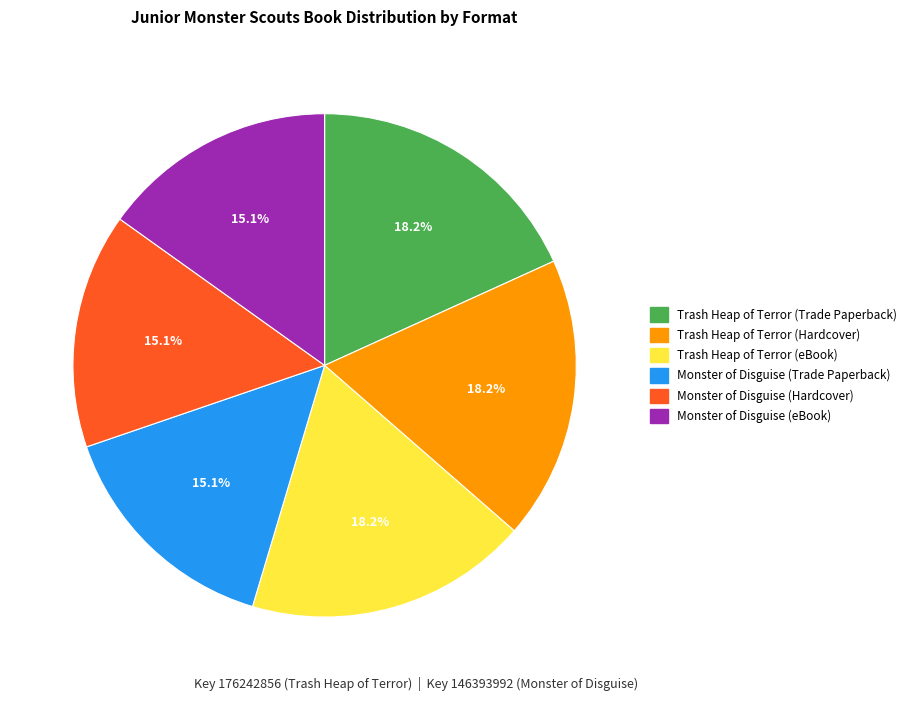

Approximately how many times larger is the value at Monster of Disguise (Hardcover) compared to Monster of Disguise (eBook)?

1.0